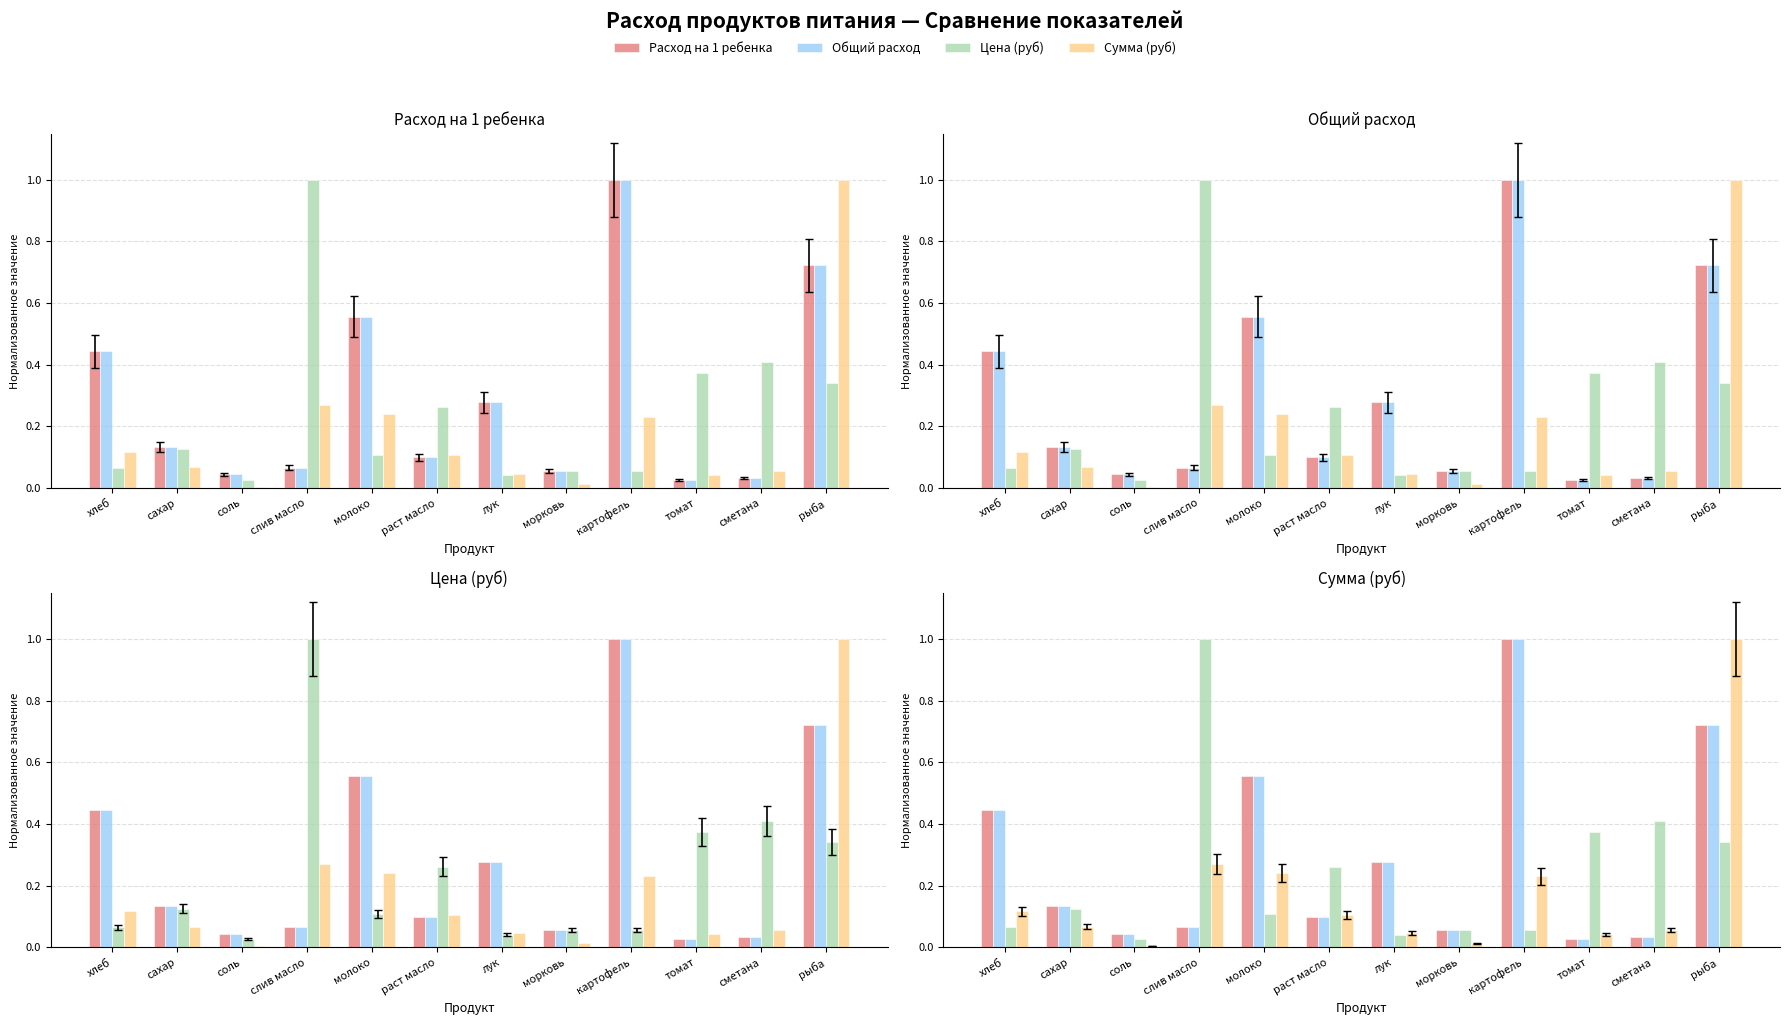

Rank the series at лук from lowest to highest value.

Цена (руб), Сумма (руб), Расход на 1 ребенка, Общий расход